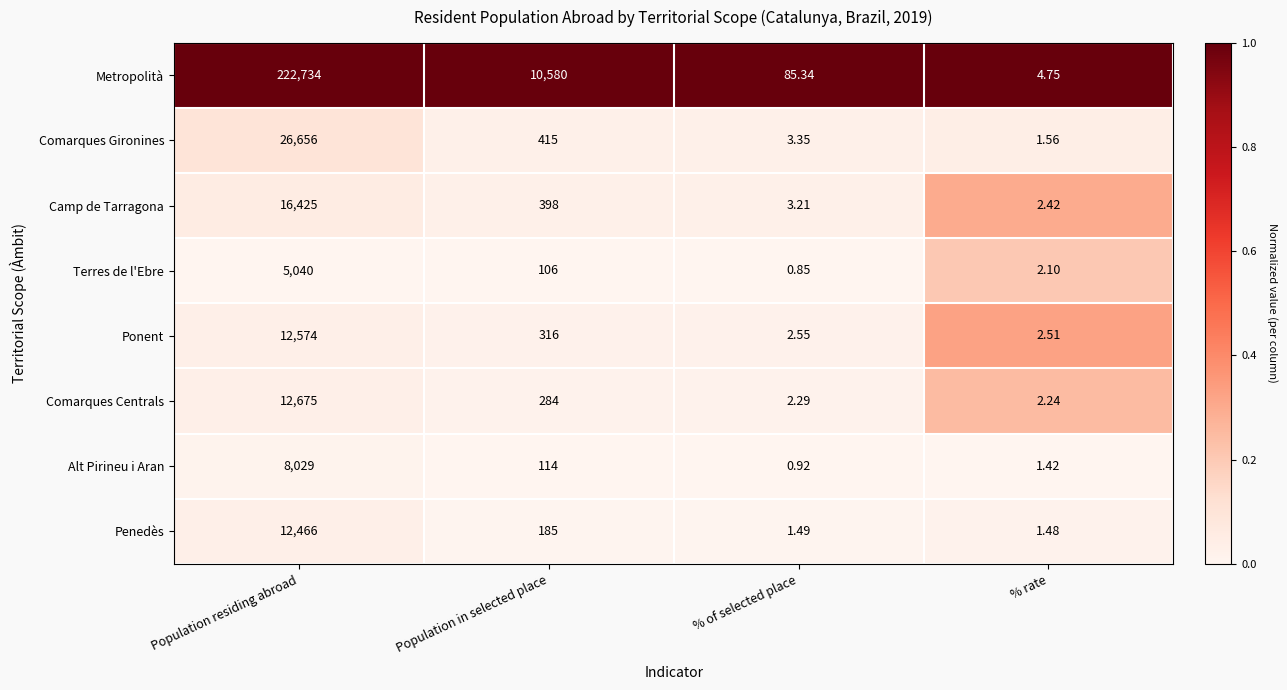

At which category is the sum across all series the highest?

Population residing abroad